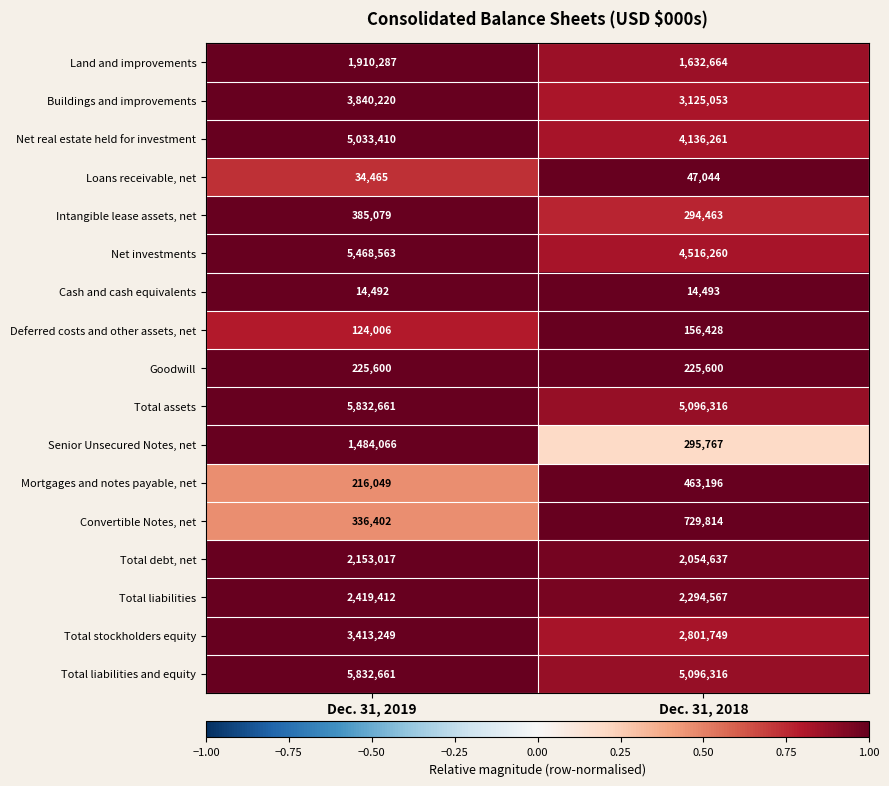

What is the total value across all series at Dec. 31, 2019?

38723639